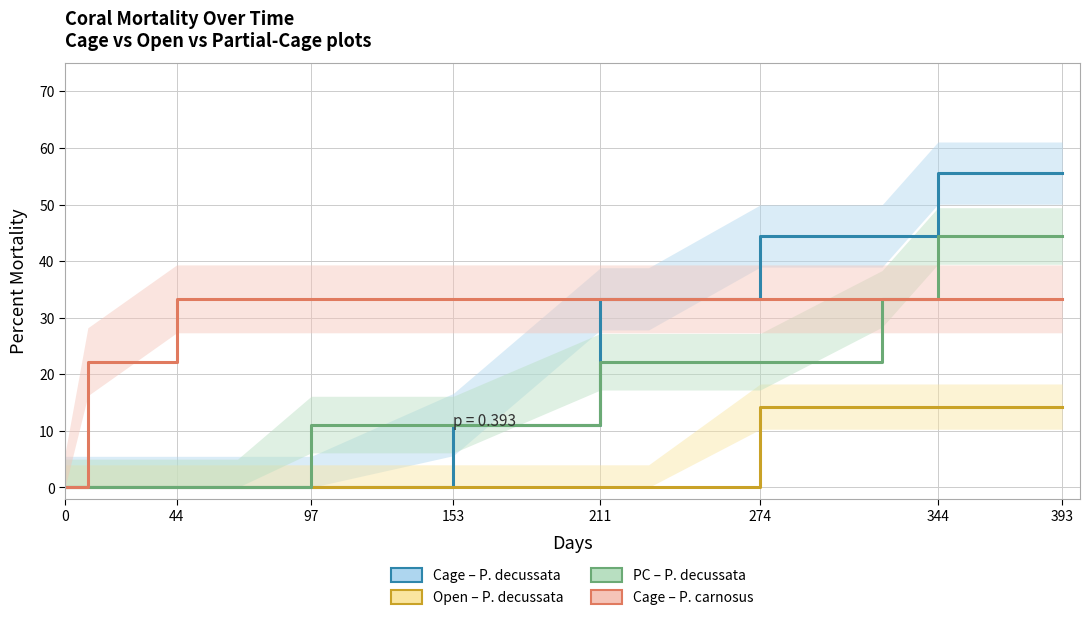

At which label does PC – P. decussata first exceed 22?

211